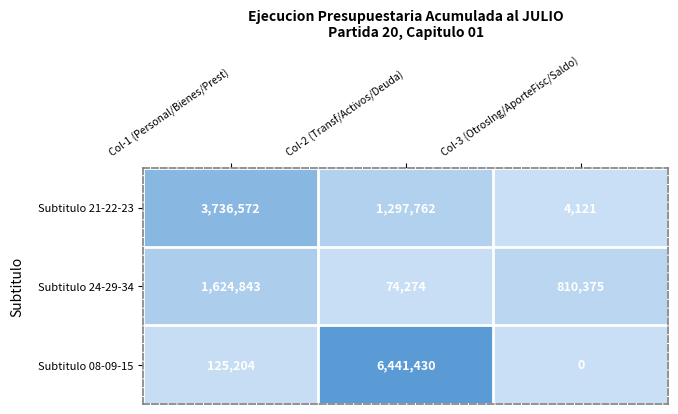

Reading left to right, transcribe all the data shown in this chart.

Subtitulo 21-22-23: Col-1 (Personal/Bienes/Prest)=3736572	Col-2 (Transf/Activos/Deuda)=1297762	Col-3 (OtrosIng/AporteFisc/Saldo)=4121
Subtitulo 24-29-34: Col-1 (Personal/Bienes/Prest)=1624843	Col-2 (Transf/Activos/Deuda)=74274	Col-3 (OtrosIng/AporteFisc/Saldo)=810375
Subtitulo 08-09-15: Col-1 (Personal/Bienes/Prest)=125204	Col-2 (Transf/Activos/Deuda)=6441430	Col-3 (OtrosIng/AporteFisc/Saldo)=0